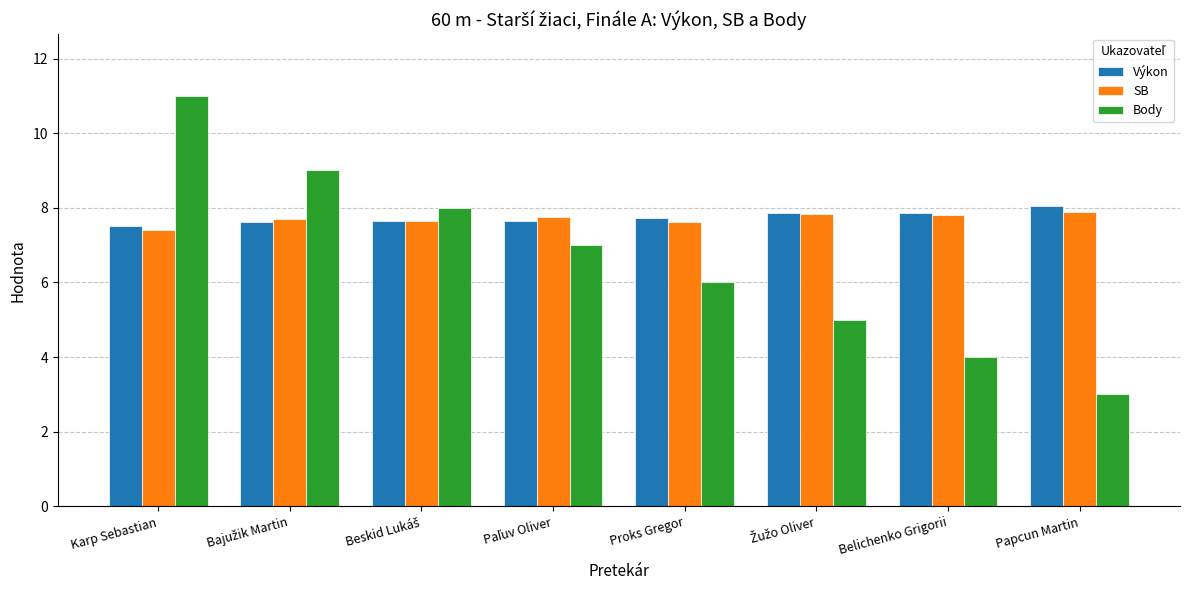

List the series in order of their peak value, lowest first.

SB, Výkon, Body